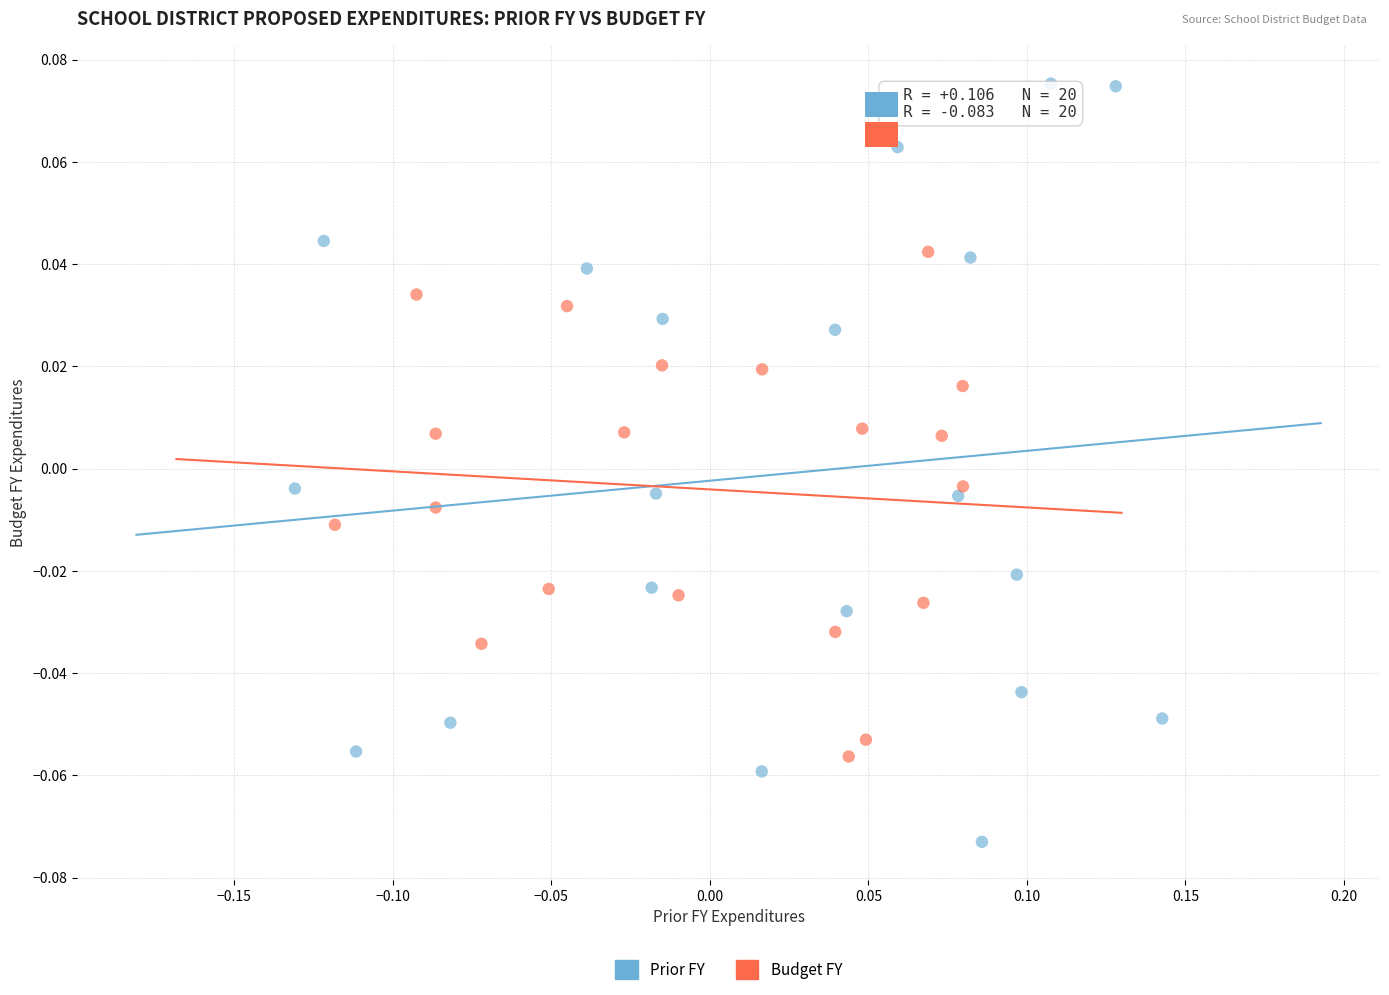

Which series reaches the minimum Y coordinate?

Prior FY